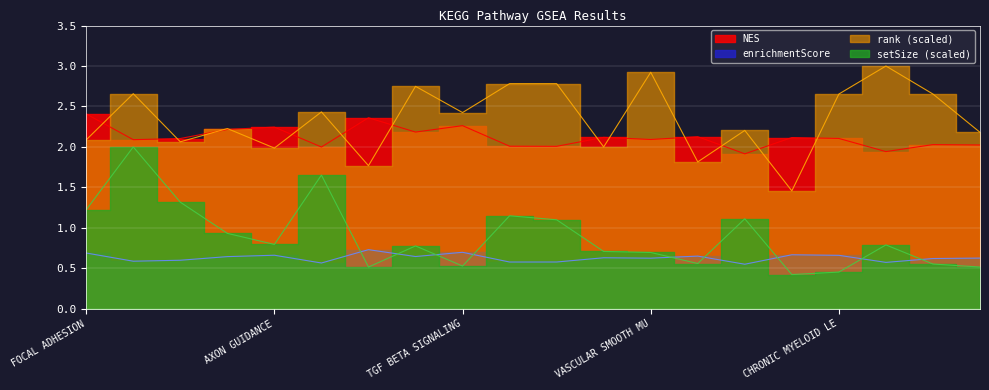

How many data points in NES are less than 2?

3